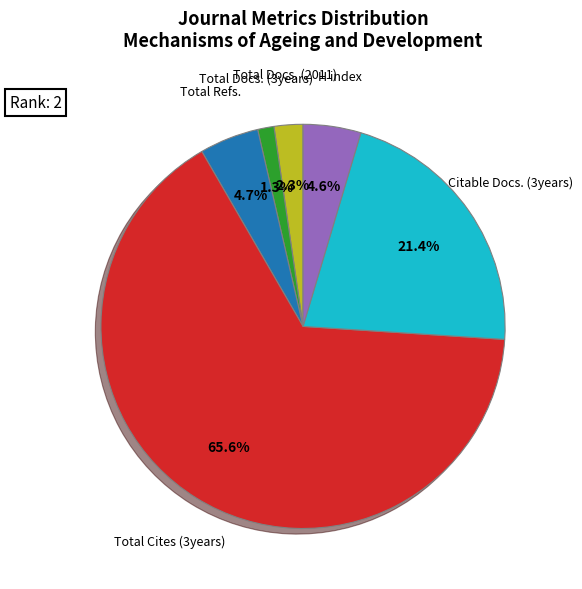

What is the smallest slice in the pie chart?

Total Docs. (3years)